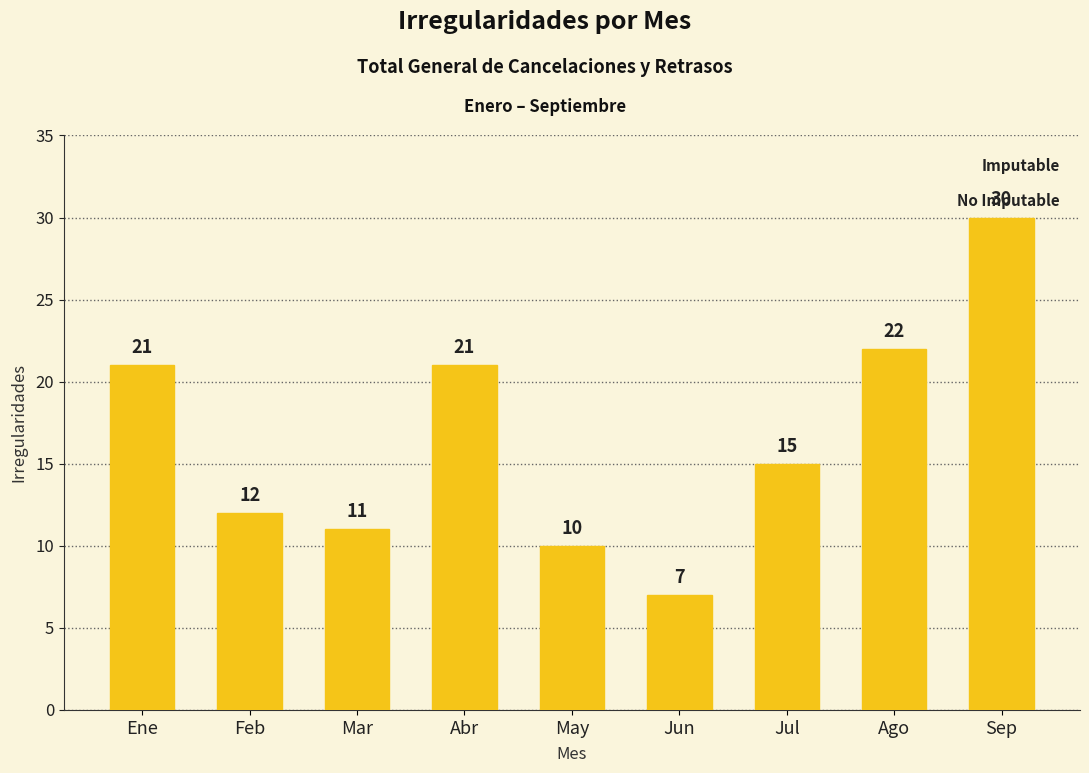

What is the ratio of the value at Mar to the value at Sep?

0.4